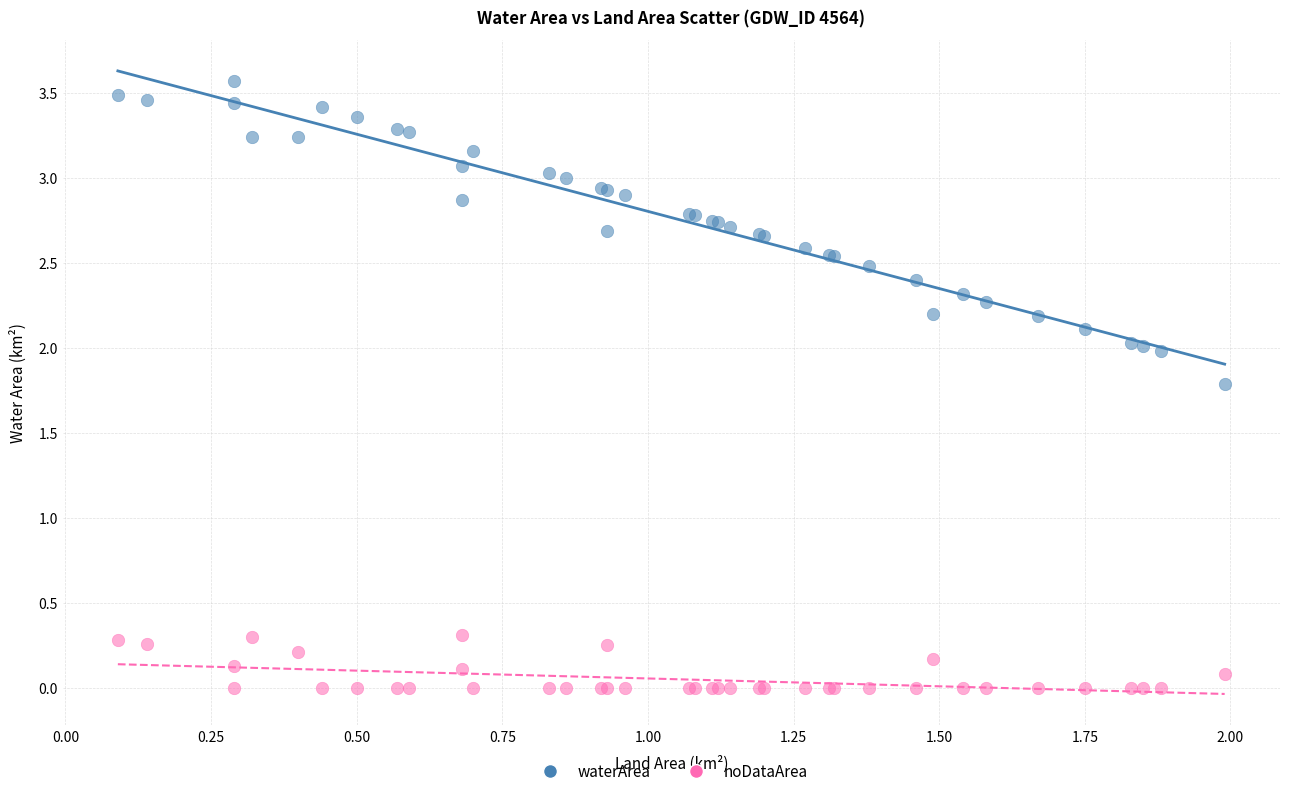

What is the X range (max minus min) for the scatter plot?

1.9